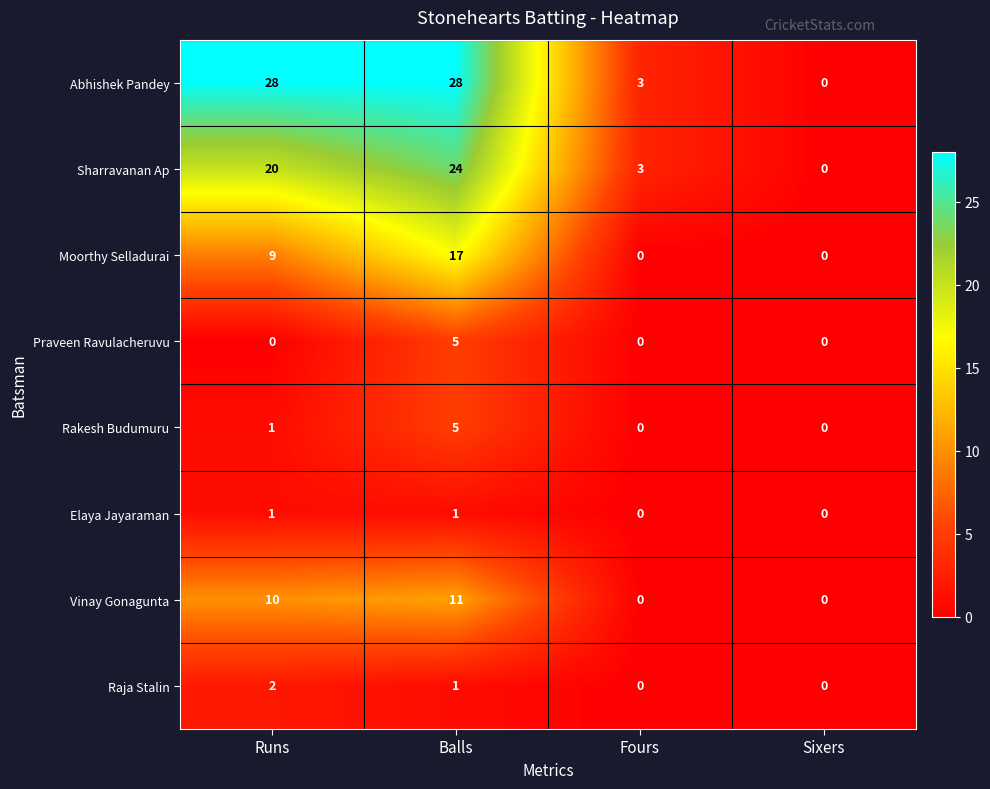

Where is Rakesh Budumuru nearest to the value 2?

Runs